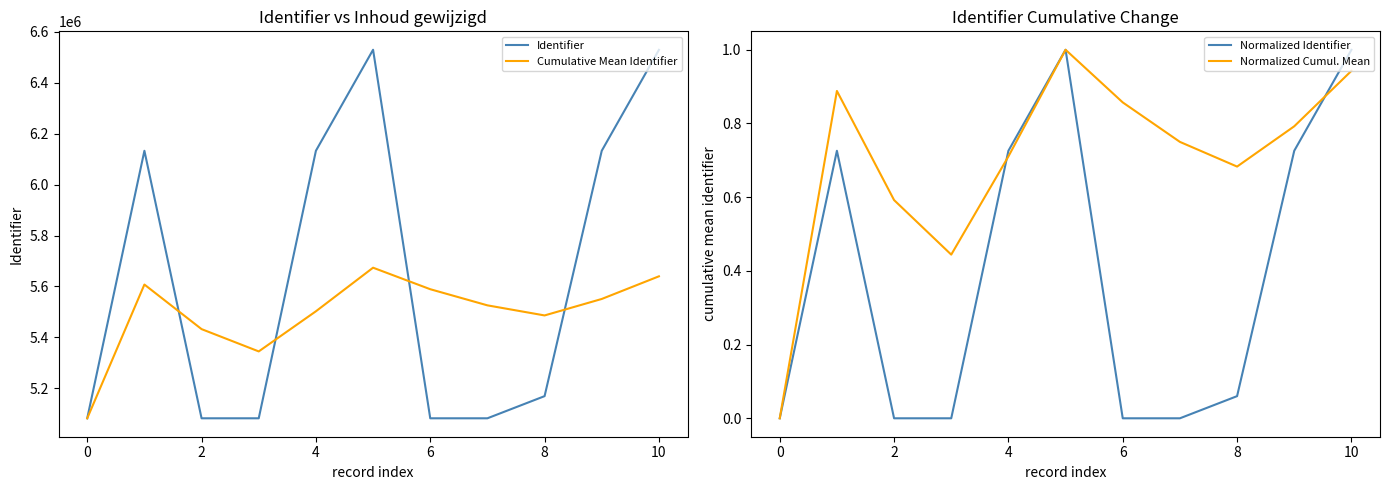

How many distinct data groups are displayed?

4